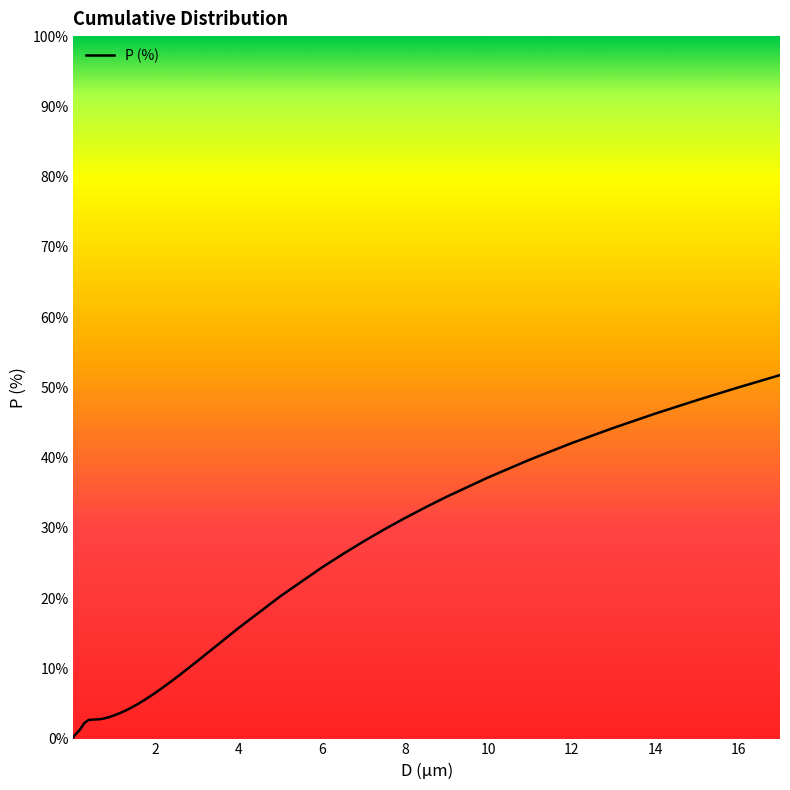

What is the greatest value displayed?

51.7